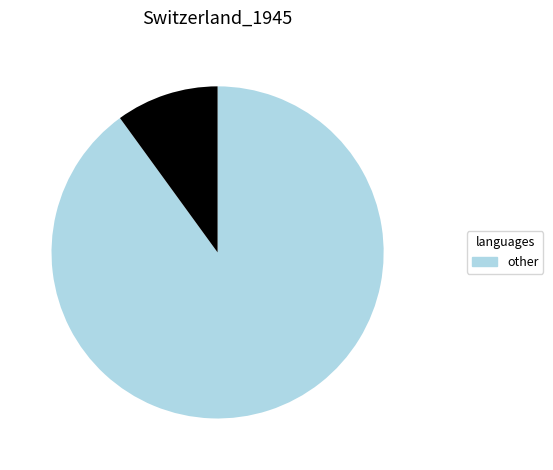

Does any single category account for the majority?

Yes